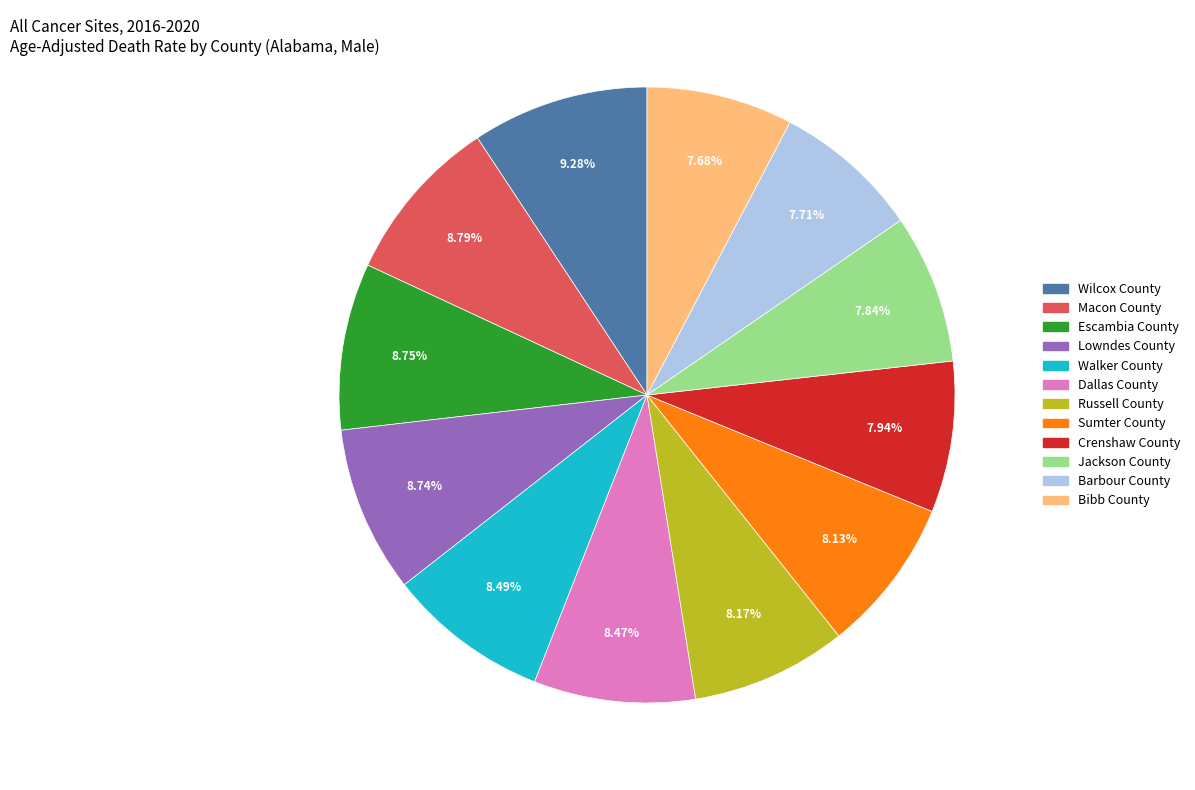

How many segments does this pie chart have?

12